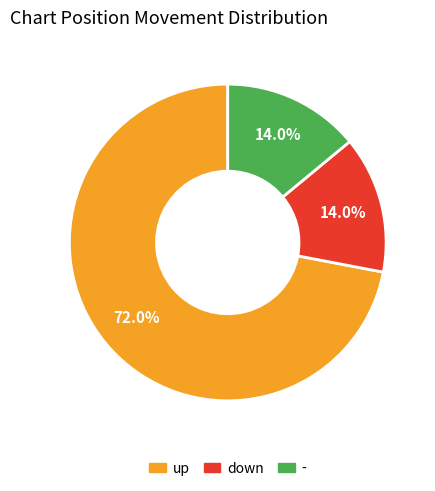

Which slice represents more than half of the pie?

up